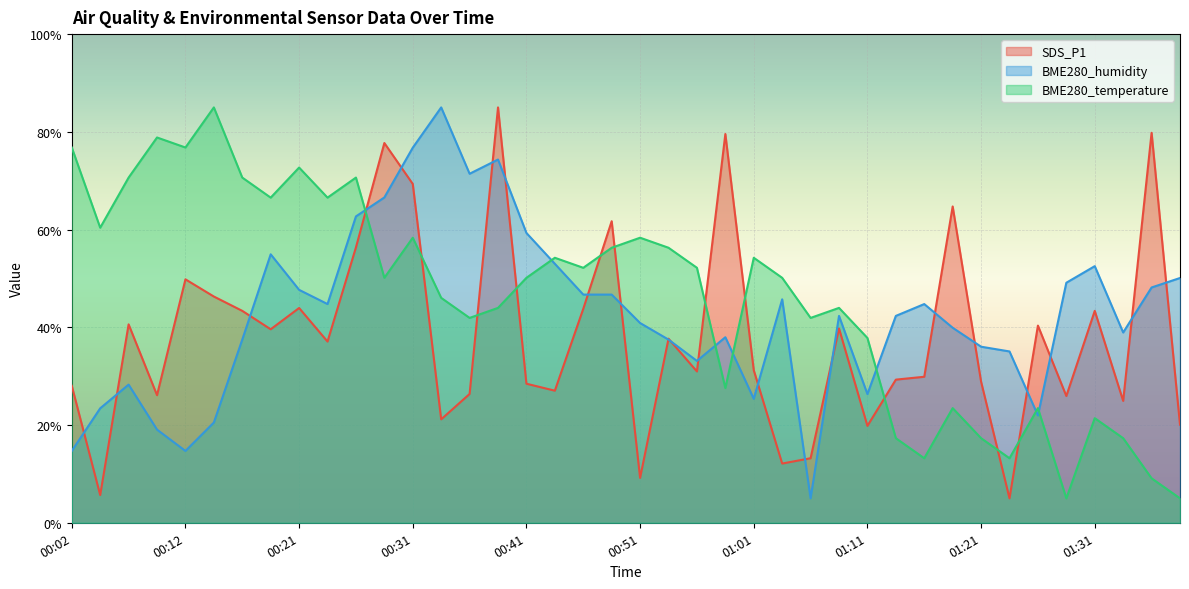

Which category has the lowest value across all series?

01:23